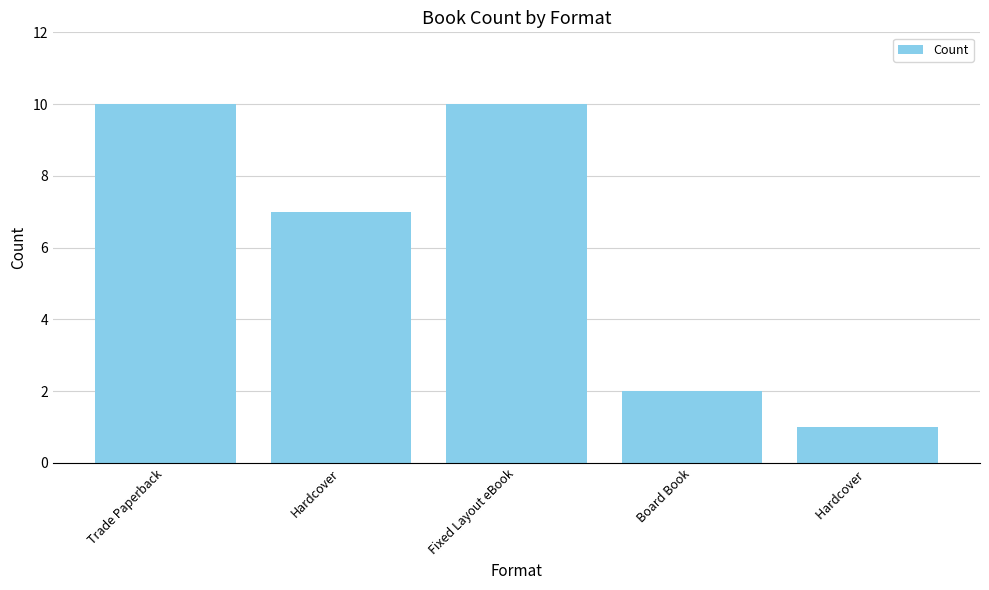

The chart shows a value of 2 at Fixed Layout eBook. True or false?

False